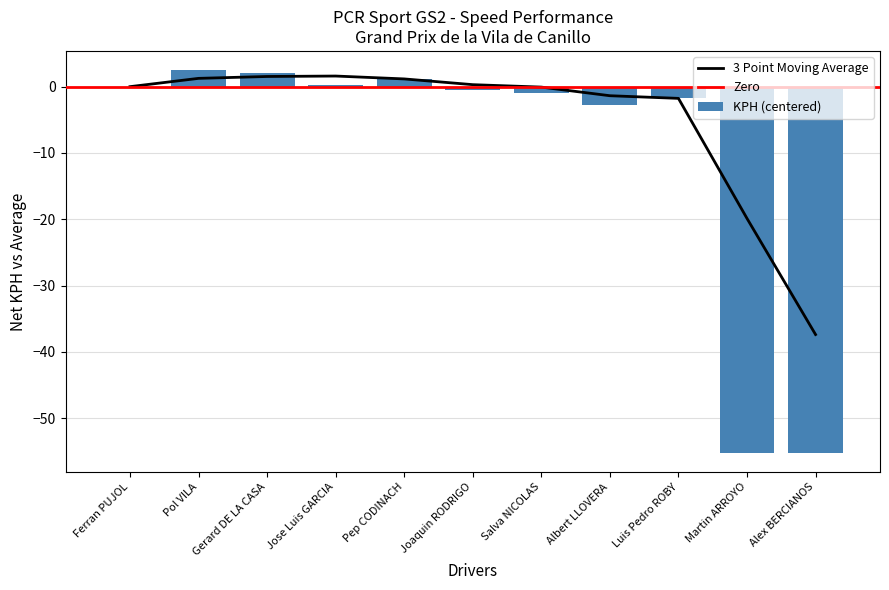

Between Alex BERCIANOS and Ferran PUJOL, which is larger?

Ferran PUJOL